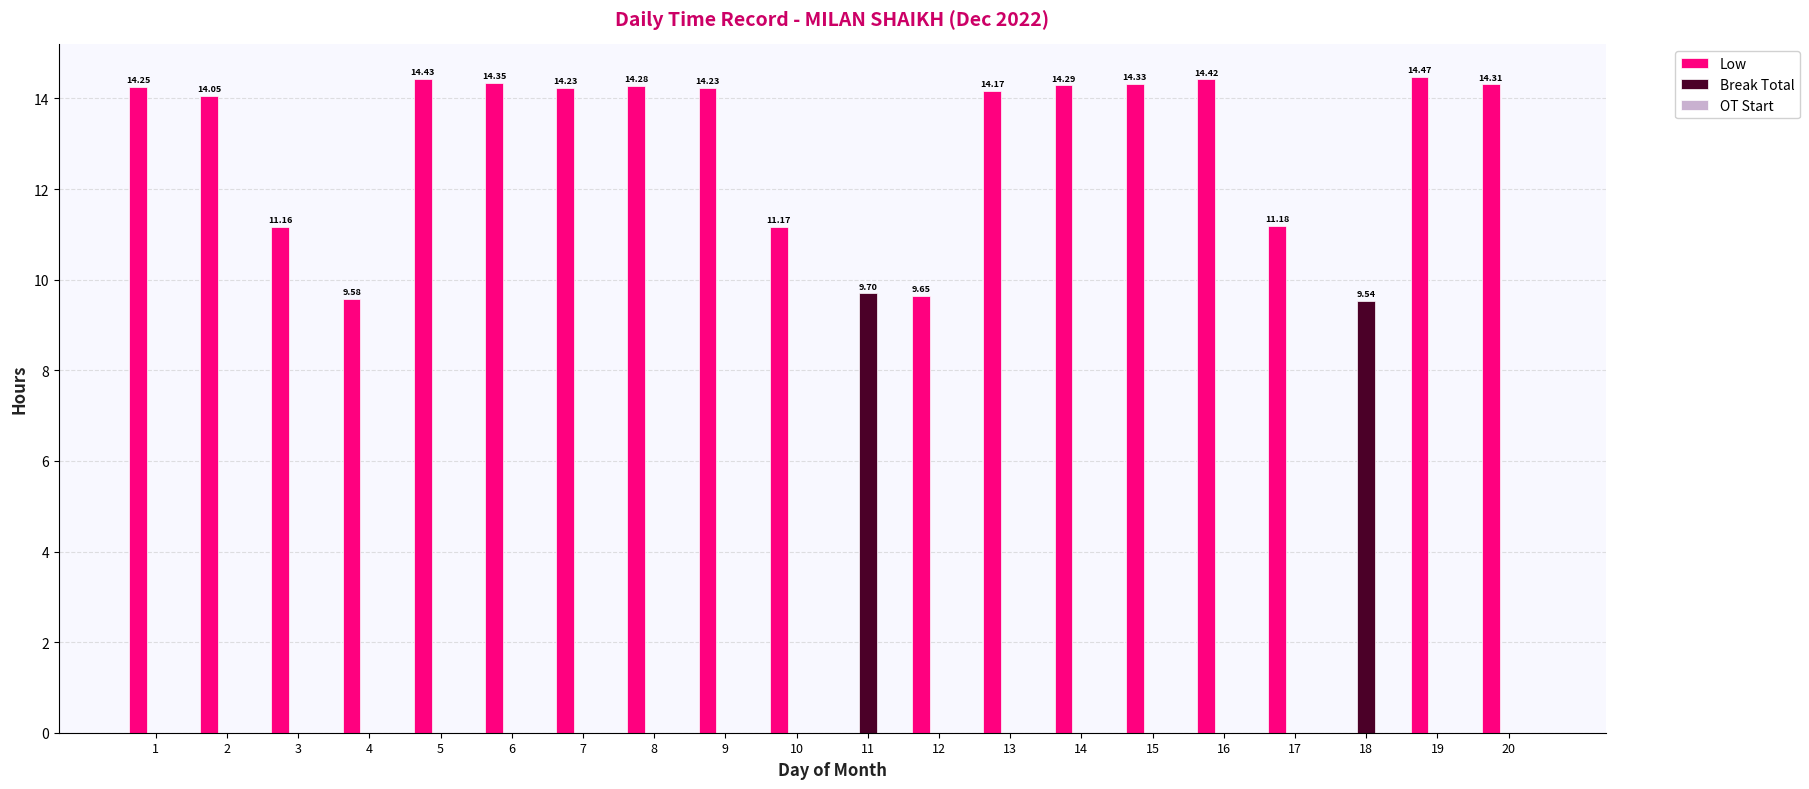

Between 13 and 18, which series saw the biggest shift?

Low